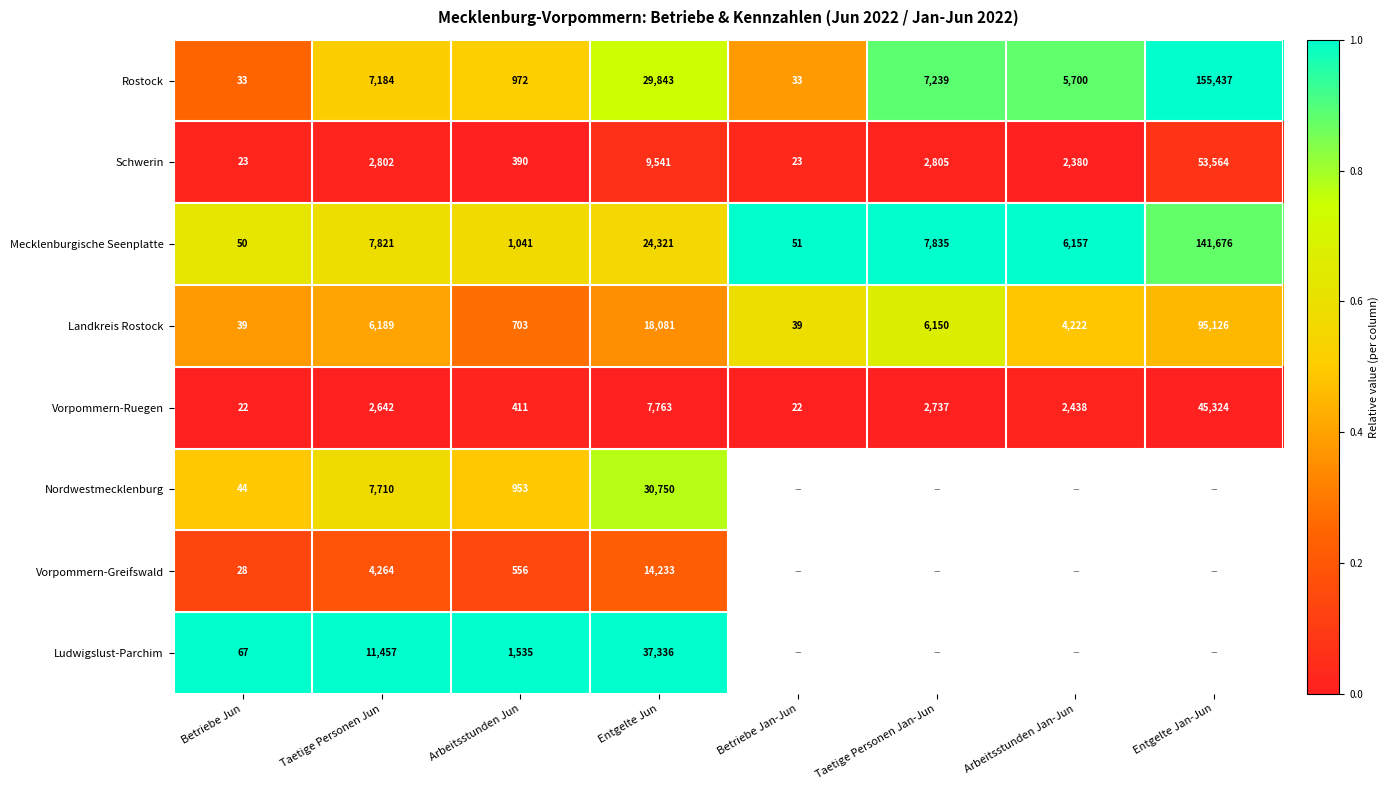

At Entgelte Jun, list the series in order from smallest to largest.

Vorpommern-Ruegen, Schwerin, Vorpommern-Greifswald, Landkreis Rostock, Mecklenburgische Seenplatte, Rostock, Nordwestmecklenburg, Ludwigslust-Parchim